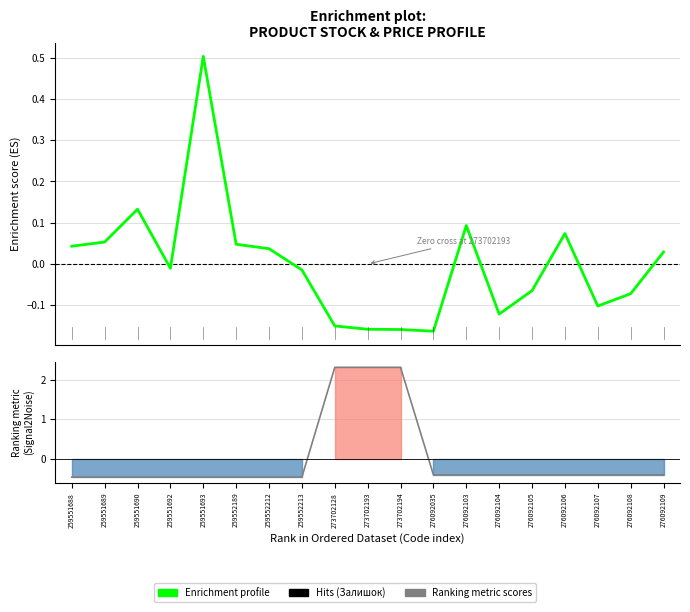

What is the sum of the Доп. ціна values at 276092105 and 276092107?

-0.8